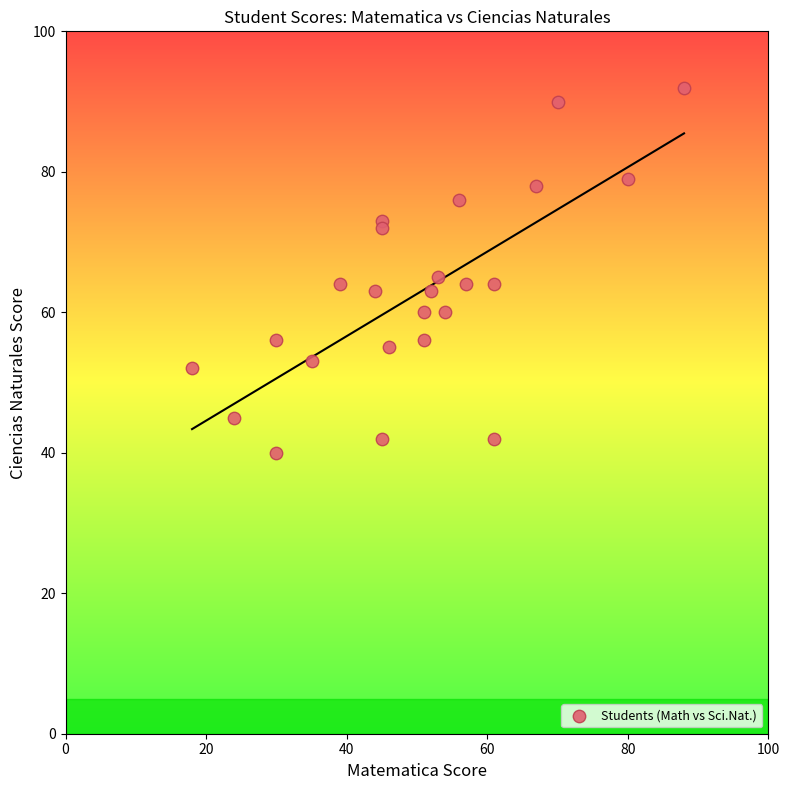

What is the range of Y values (max minus min)?

52